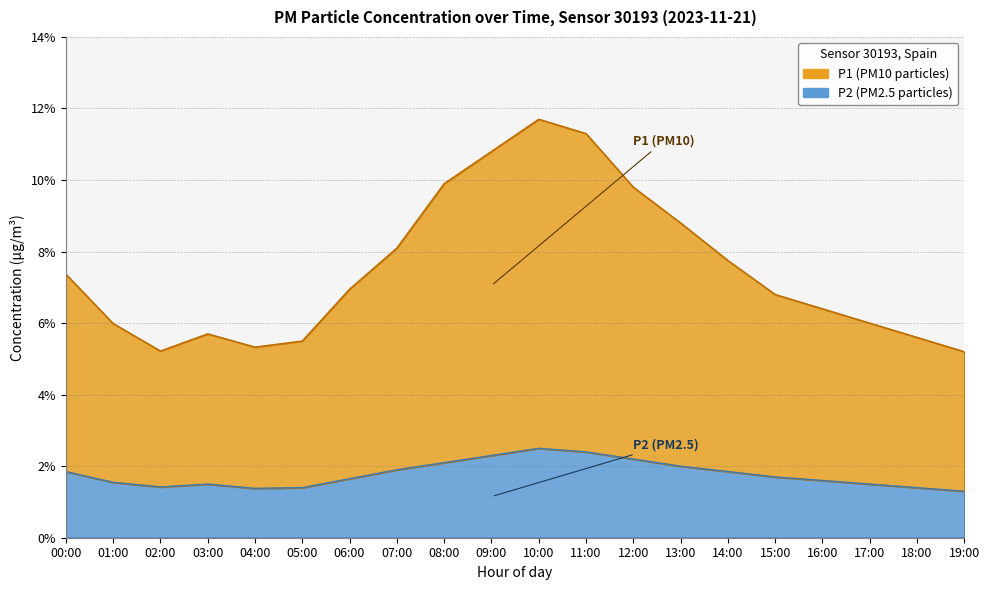

List the series in order of their peak value, highest first.

P1, P2